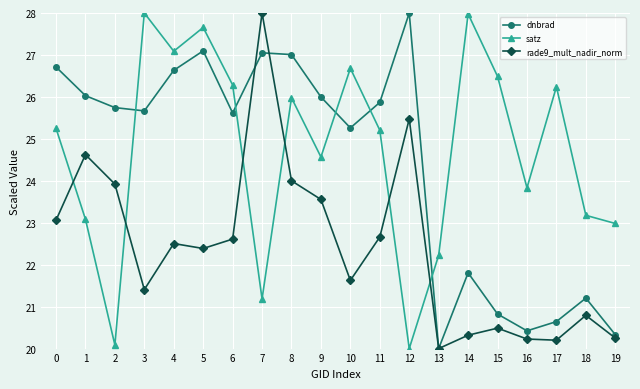

Which series has the largest total across all categories?

satz